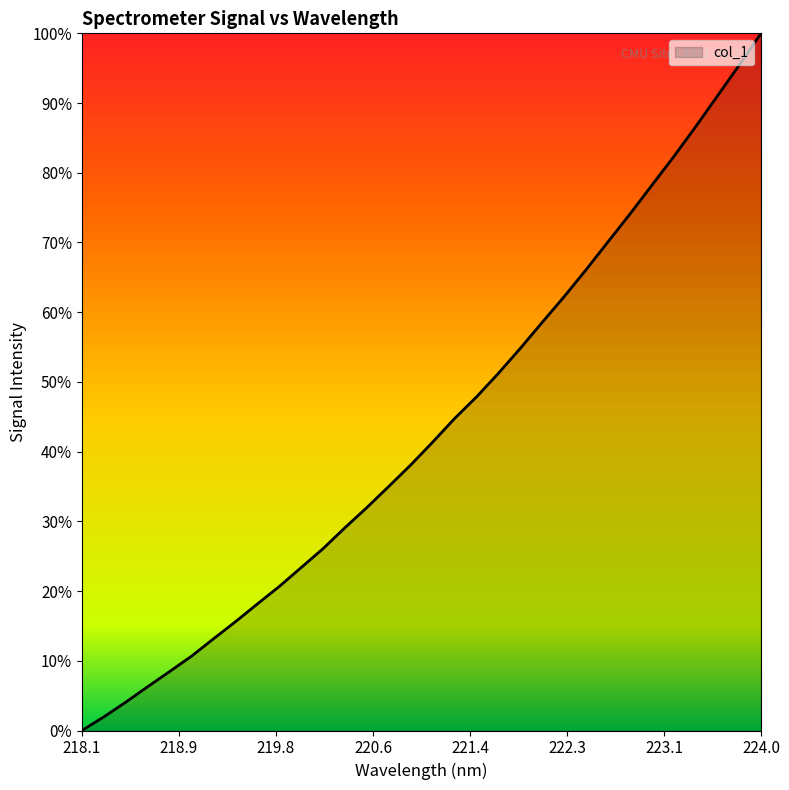

How many lines are shown in the chart?

1